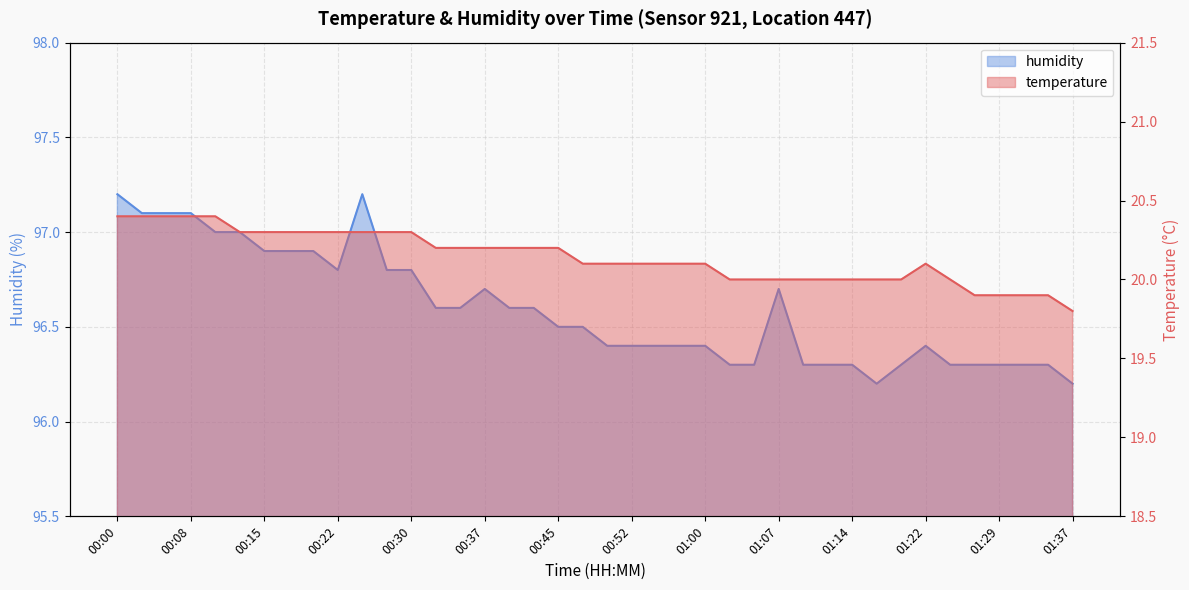

Where does the temperature series first go above 20?

00:00